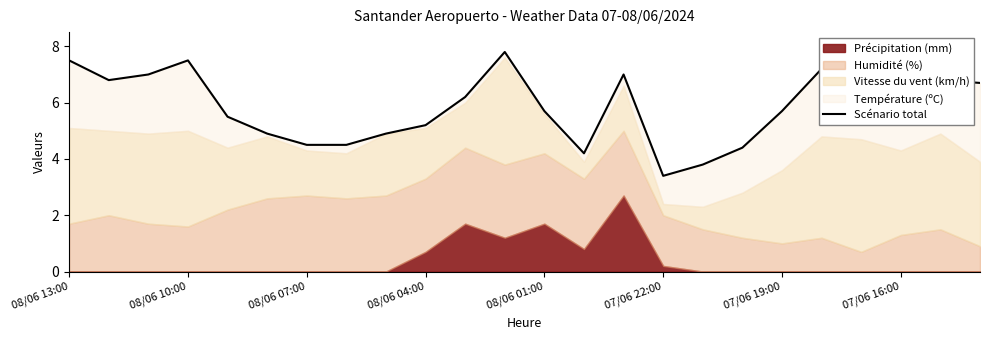

True or false: there are more than 1 points higher than both neighbors.

True